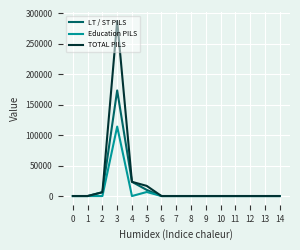

What are all the series names shown in the legend?

LT / ST PILS, Education PILS, TOTAL PILS